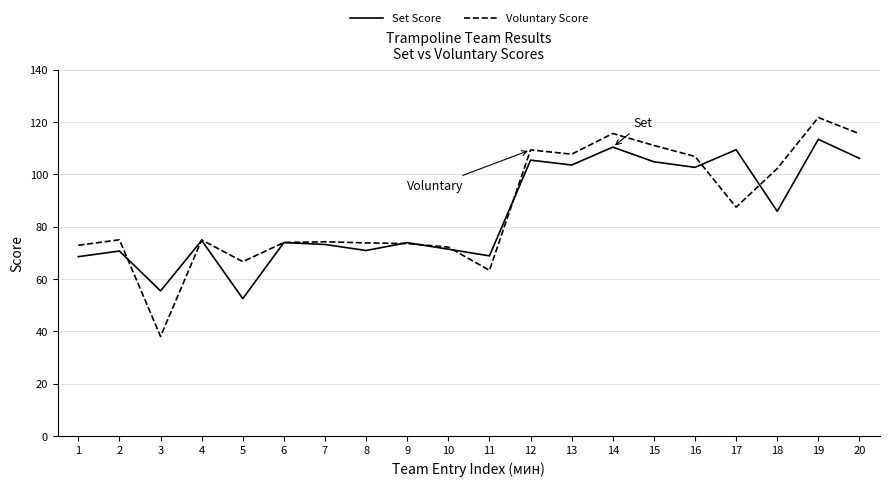

Rank the series at 18 from lowest to highest value.

Set Score, Voluntary Score